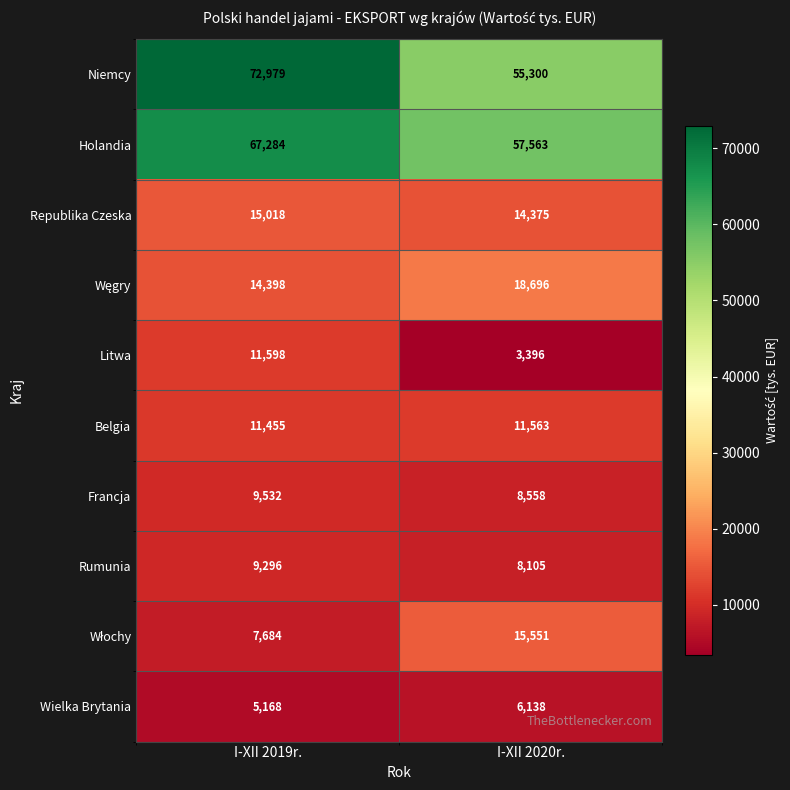

The value of Holandia at I-XII 2019r. is 67284. True or false?

True